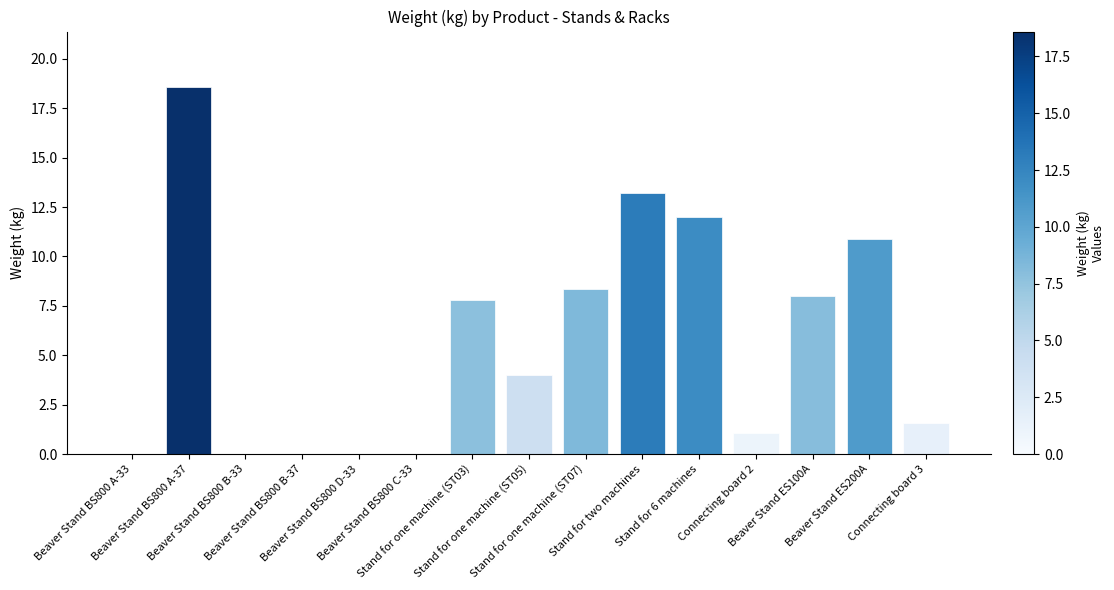

How many categories are shown in the chart?

15